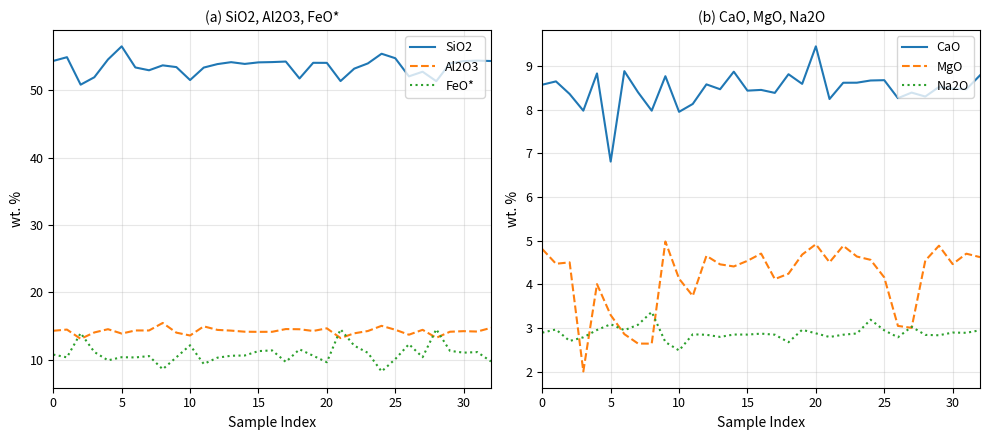

True or false: SiO2 and Na2O intersect in this chart.

False